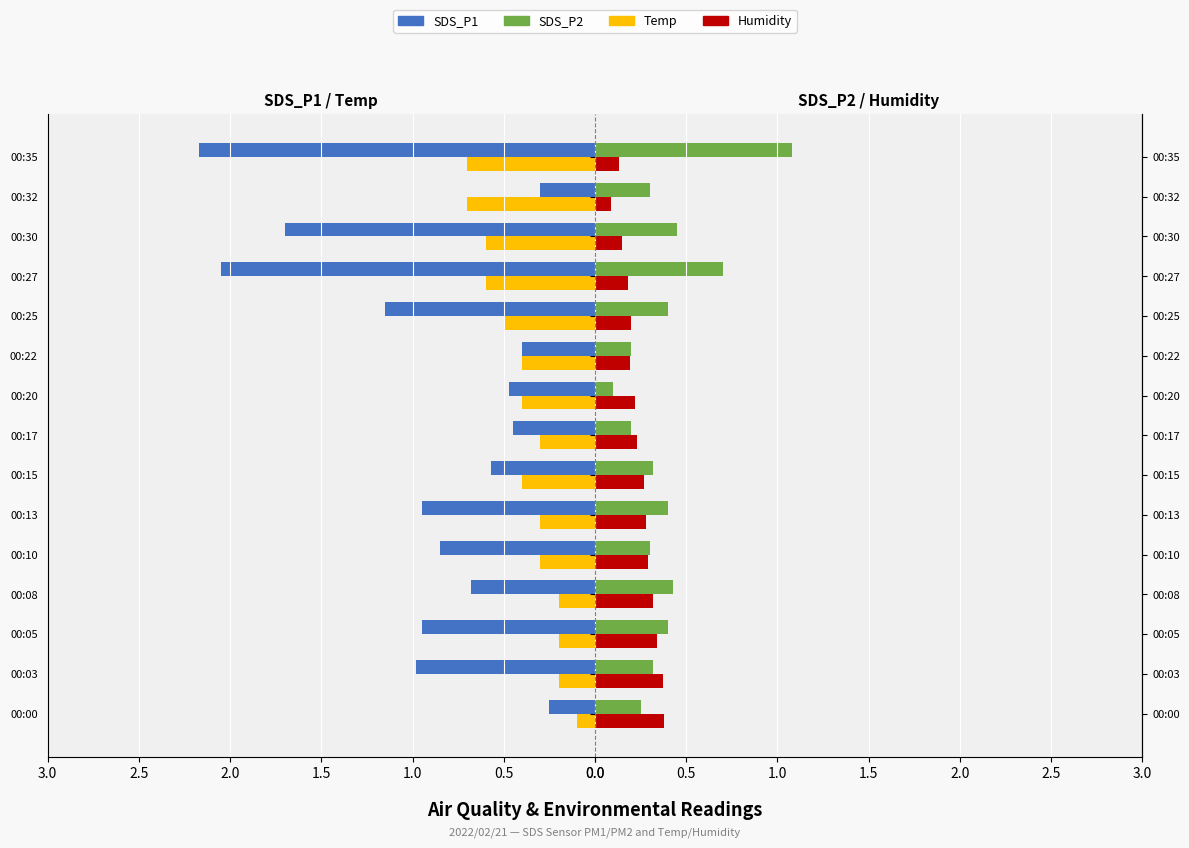

The value of SDS_P2 at 00:32 is 0.3. True or false?

True